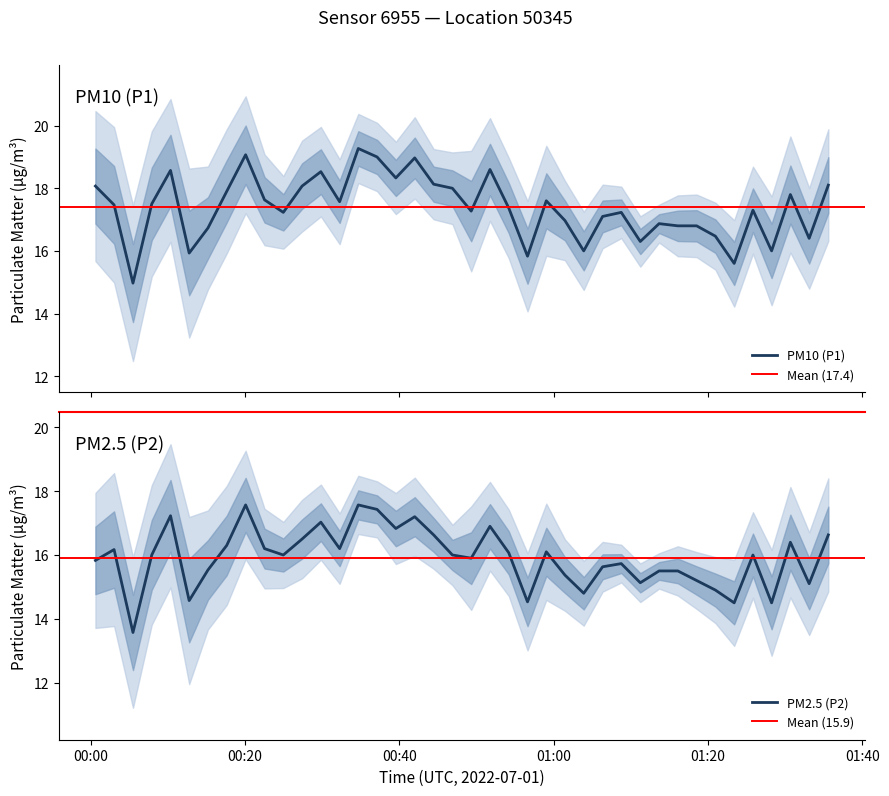

What is the sum of all P2 values?

636.8